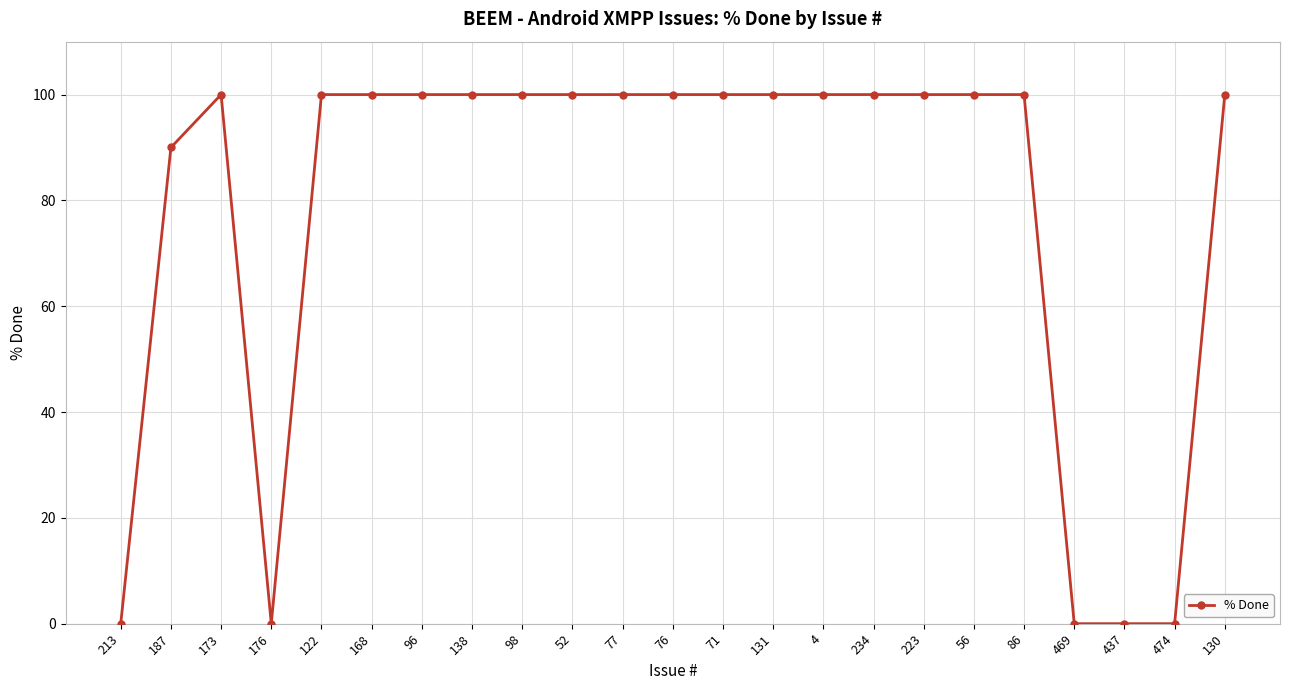

What is the average value?

78